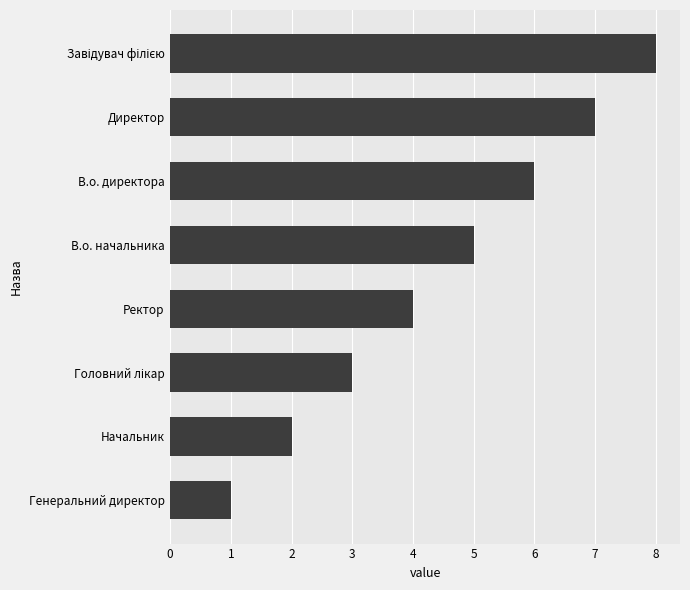

Are the bars grouped side by side (vs. stacked)?

No